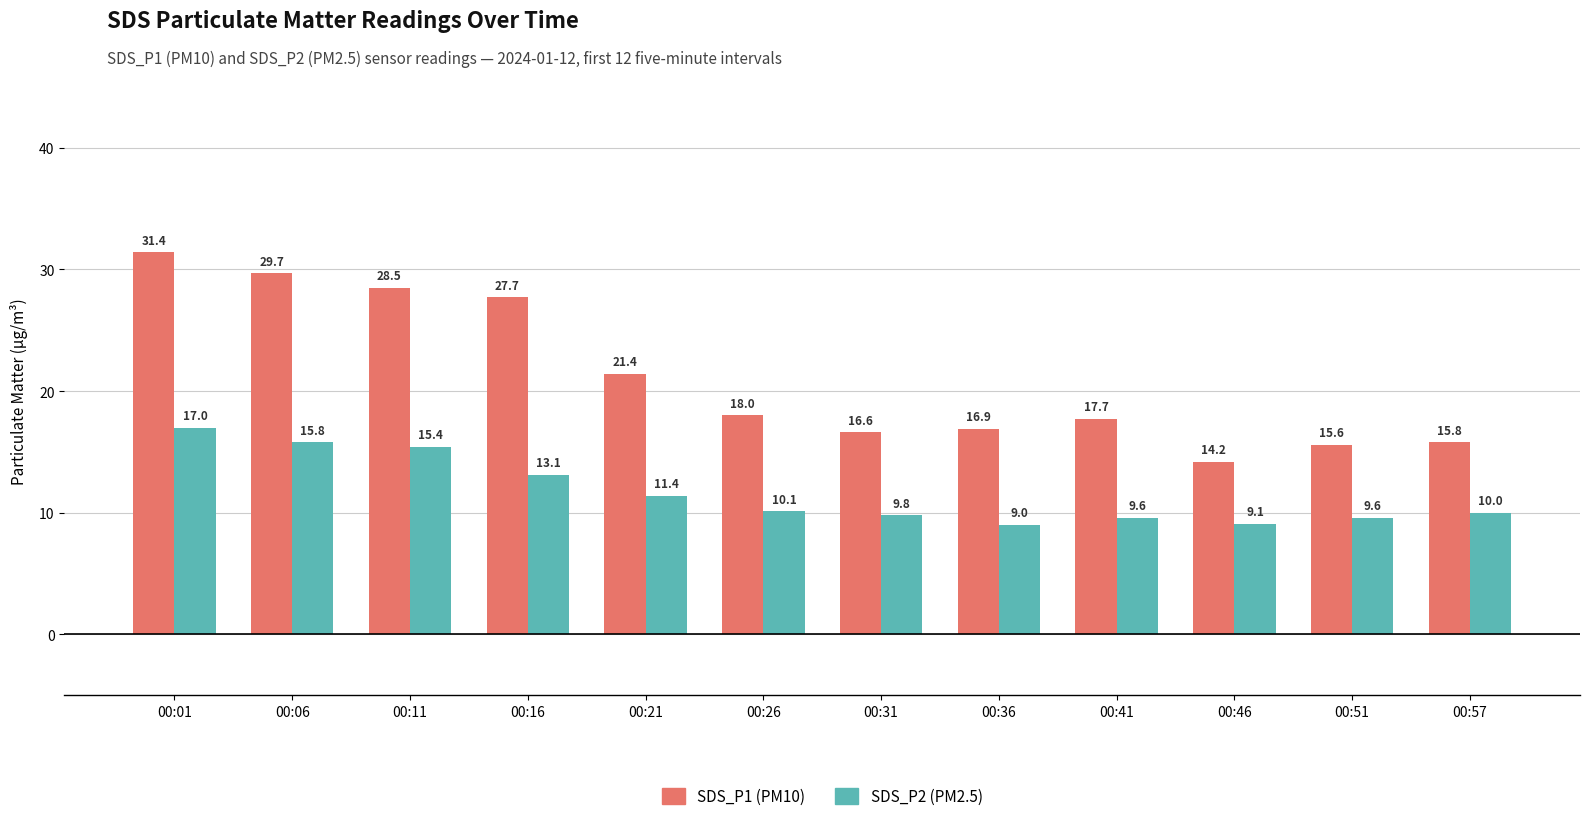

Does the chart contain any negative values?

No